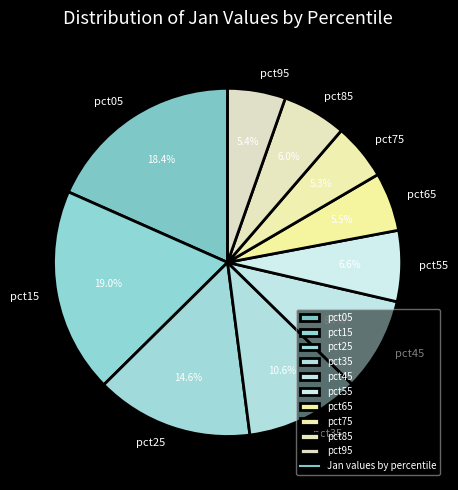

Does any single category account for the majority?

No